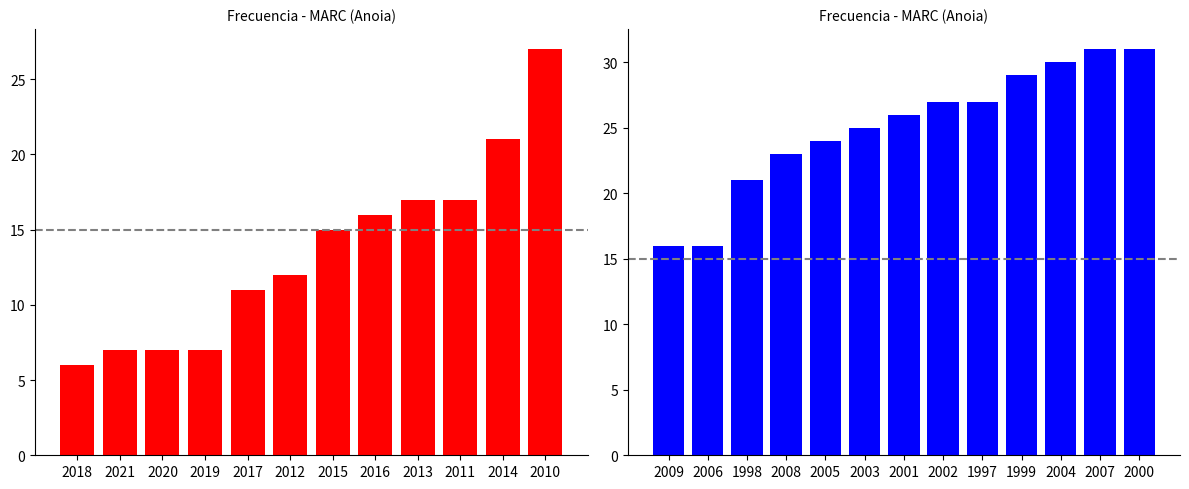

The chart shows a value of 31 at 2007. True or false?

True